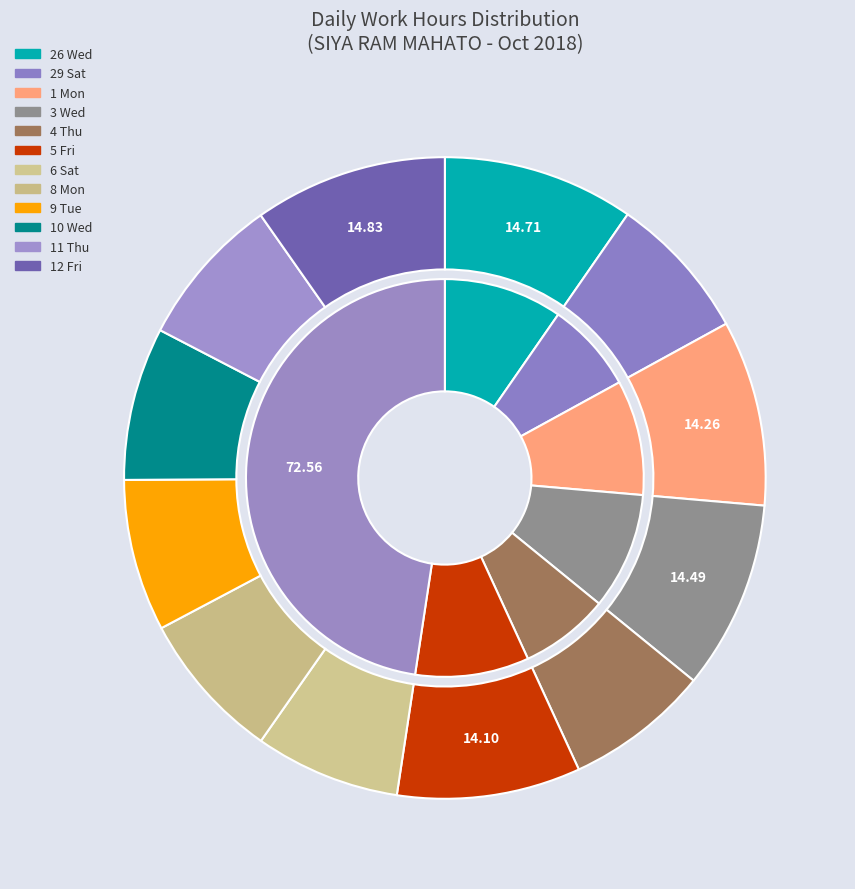

To the nearest percent, what portion does 3 Wed represent?

10%